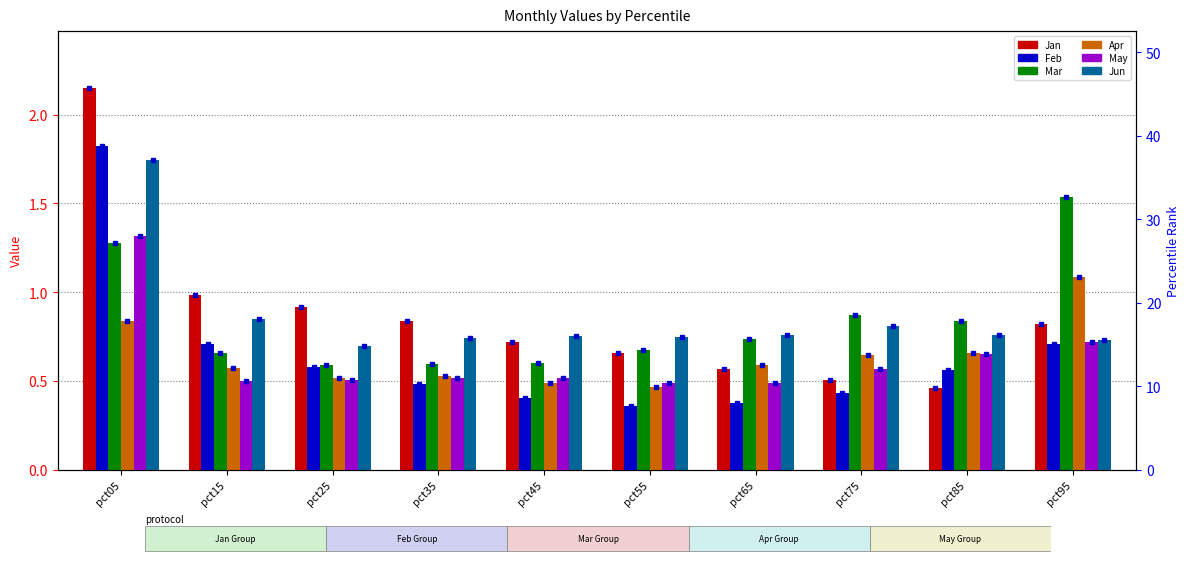

Count the number of categories in the chart.

10